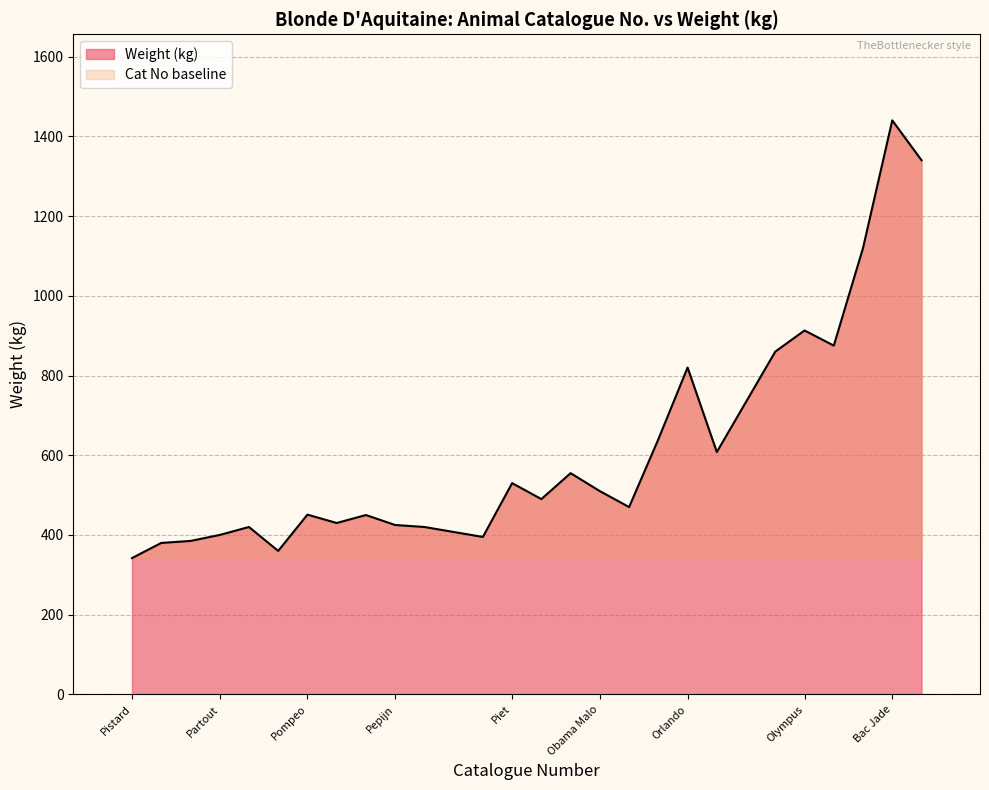

True or false: Cat No and Weight (kg) intersect in this chart.

False